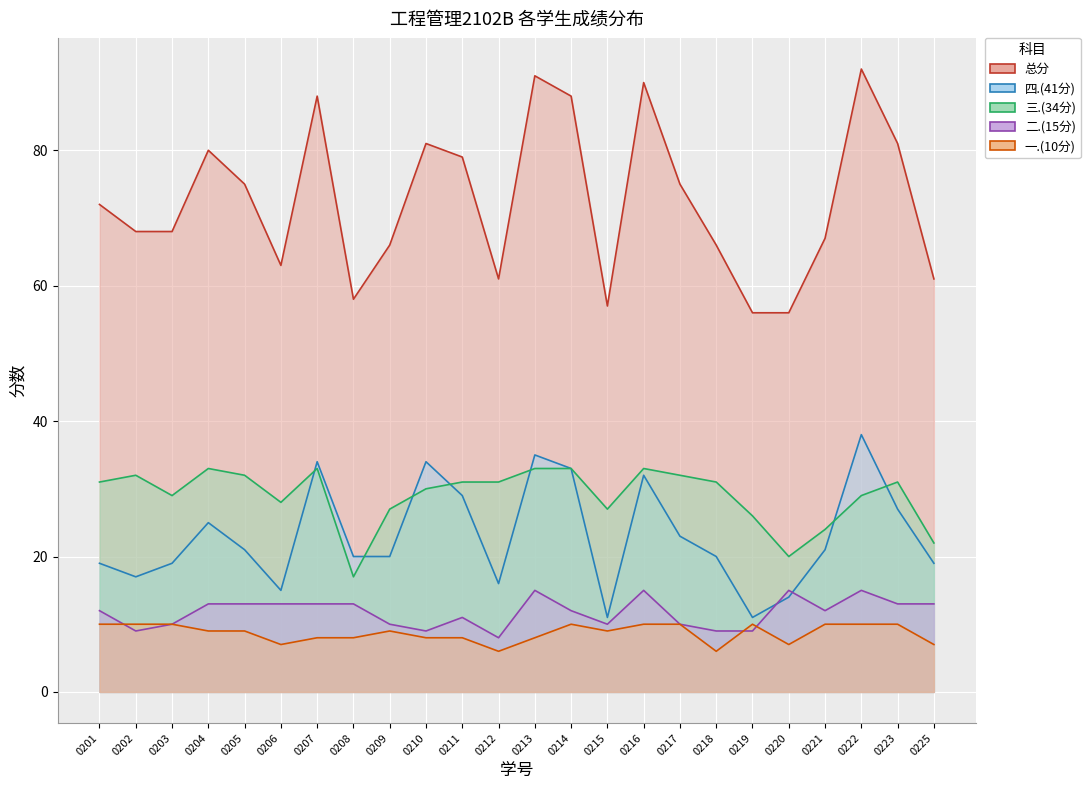

List the labels in order of 总分 value, largest first.

0222, 0213, 0216, 0207, 0214, 0210, 0223, 0204, 0211, 0205, 0217, 0201, 0202, 0203, 0221, 0209, 0218, 0206, 0212, 0225, 0208, 0215, 0219, 0220